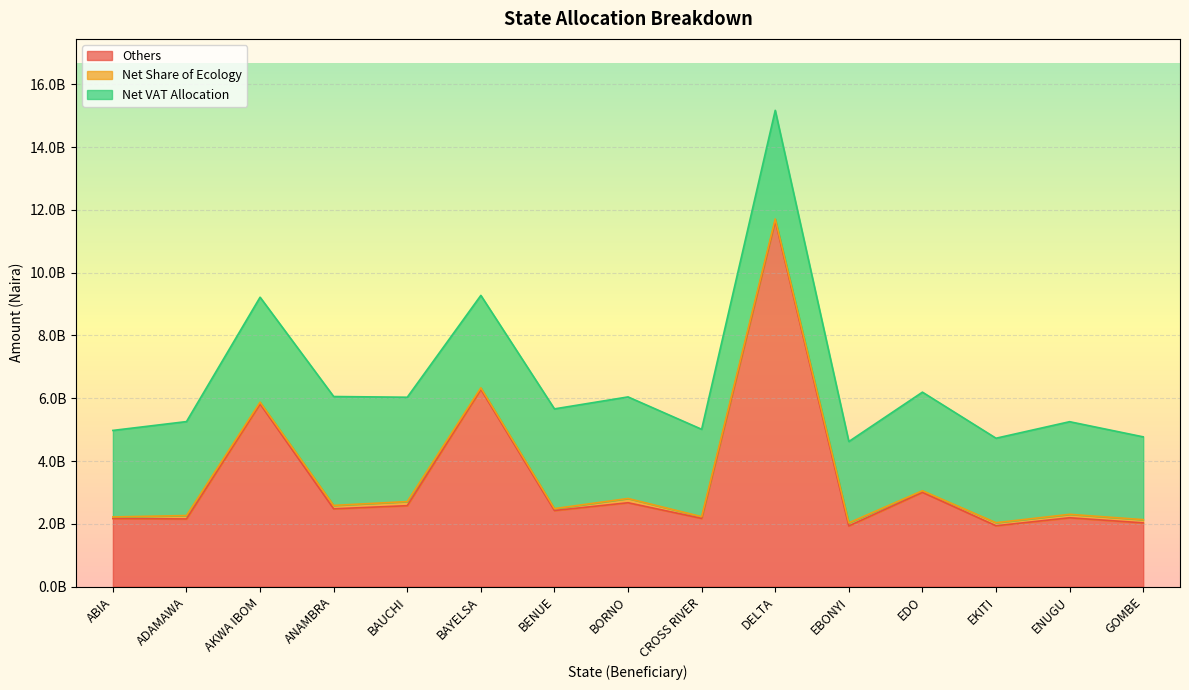

Which has a higher value, AKWA IBOM or DELTA?

DELTA